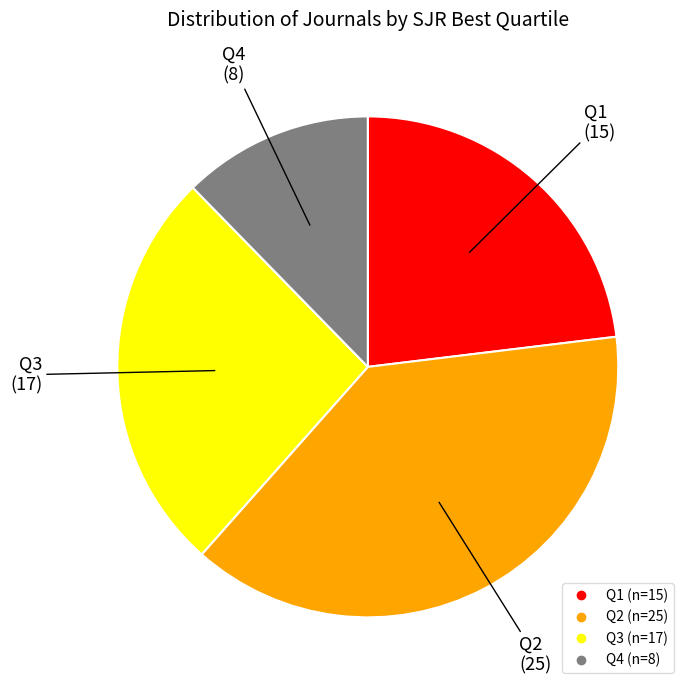

How many segments does this pie chart have?

4